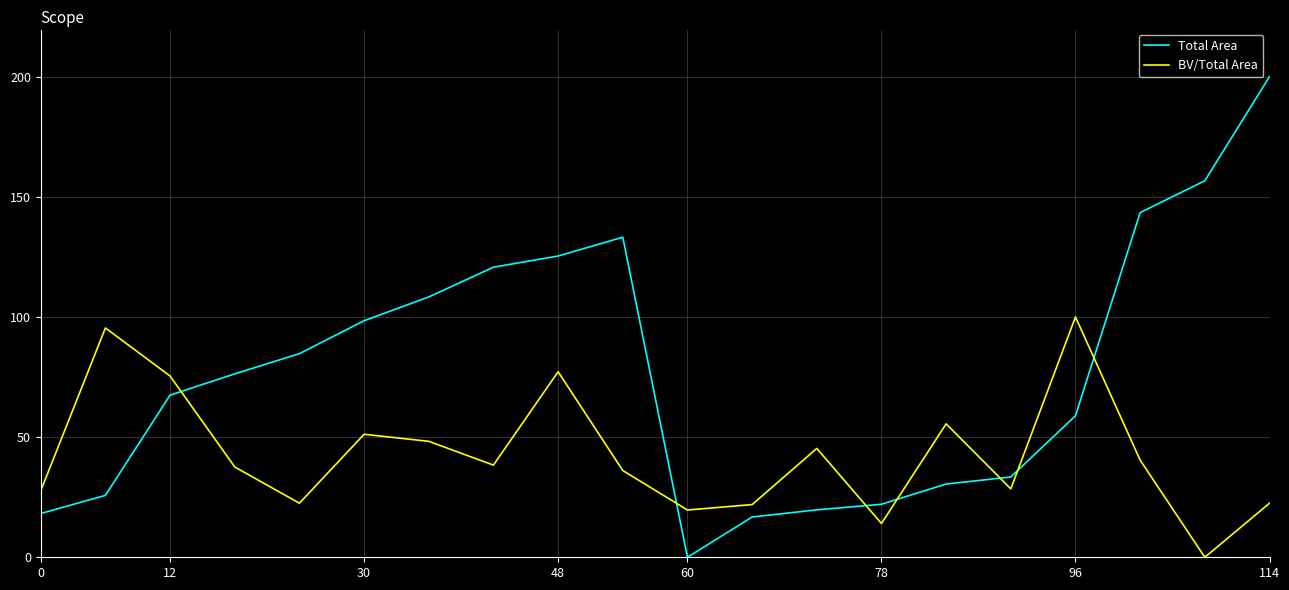

Which series has the widest spread of values?

Total Area